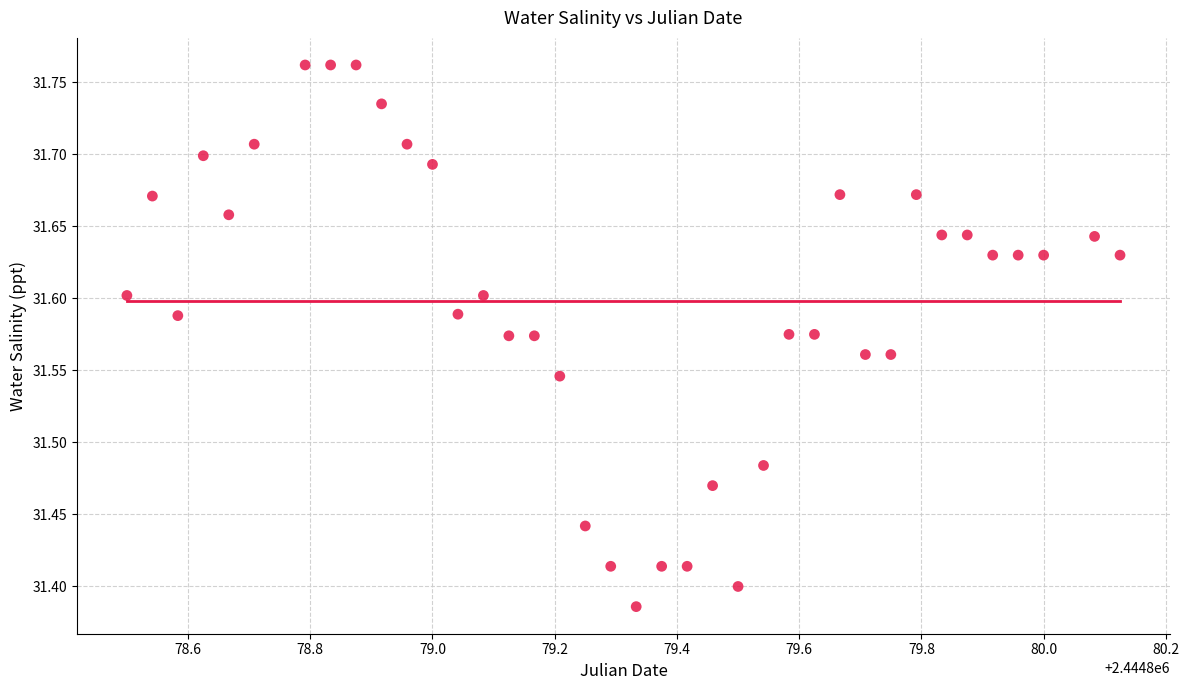

Count the number of points in this scatter plot.

38